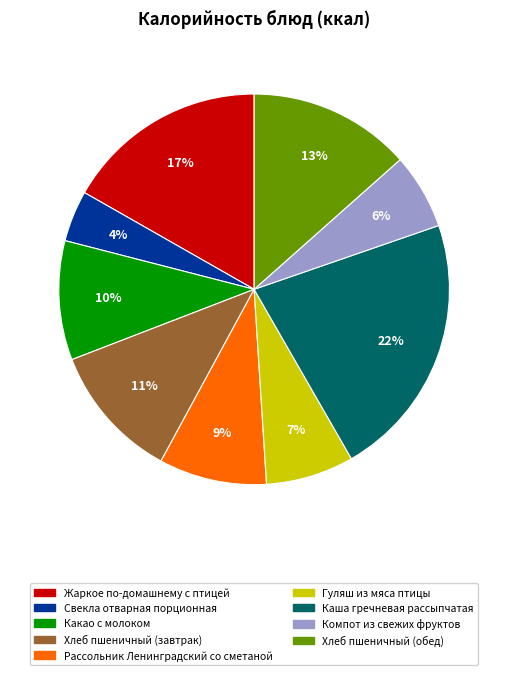

Which category has the biggest portion of the pie?

Каша гречневая рассыпчатая